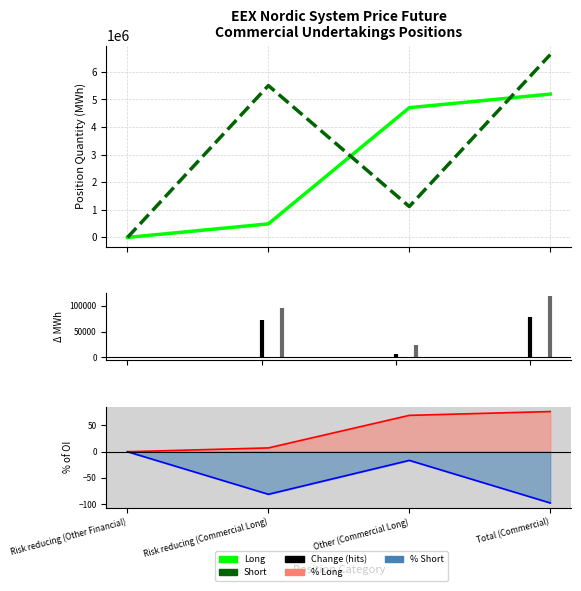

At which category is the sum across all series the highest?

Total (Commercial)